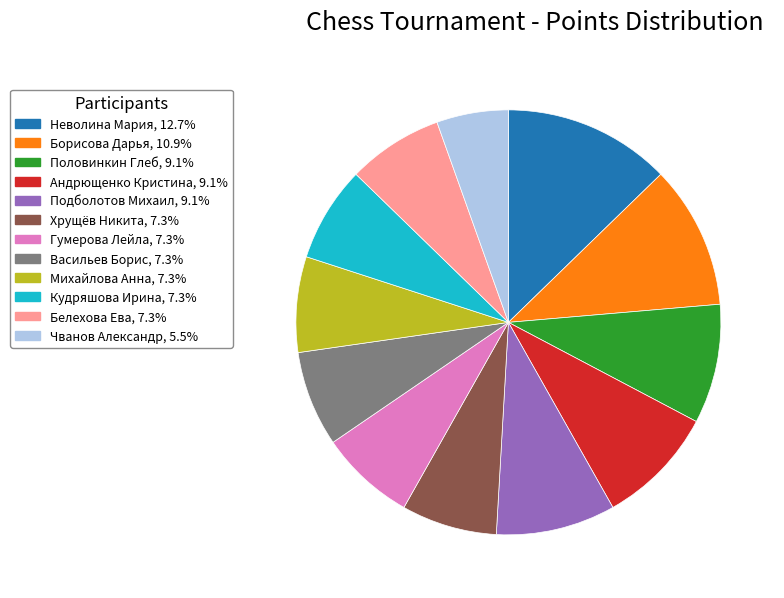

Does Белехова Ева, 7.3% account for over 50% of the chart?

No